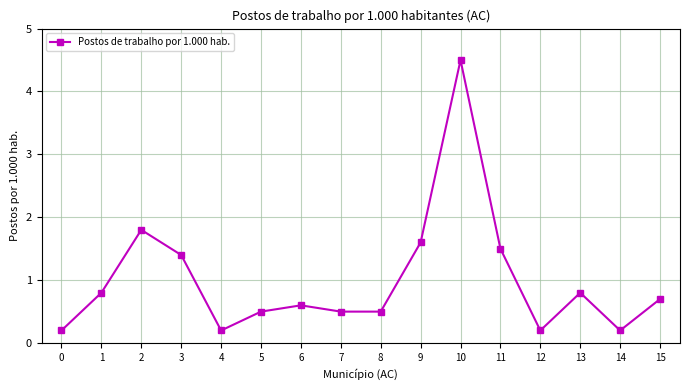

True or false: the data shows 3.0 at 2.

False